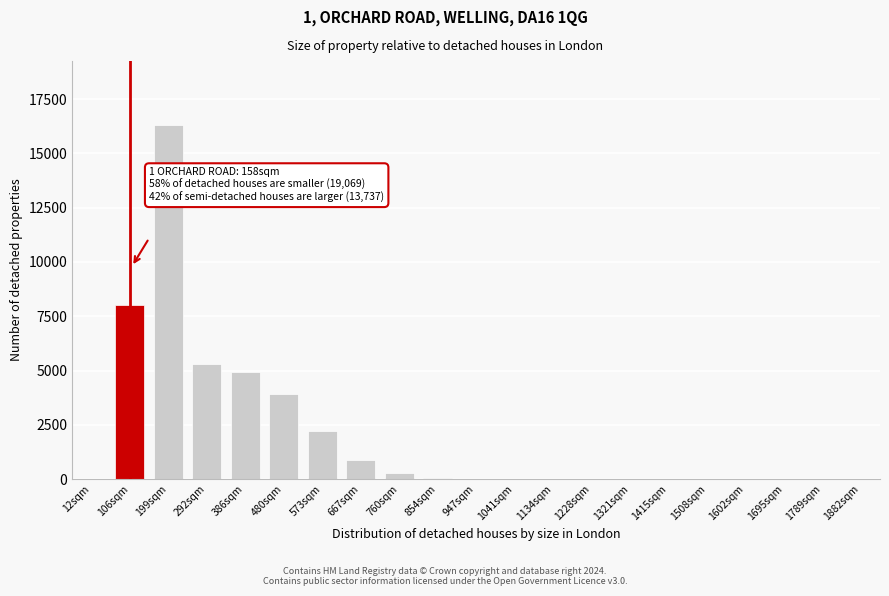

What is the change in value from 199sqm to 1789sqm?

-16316